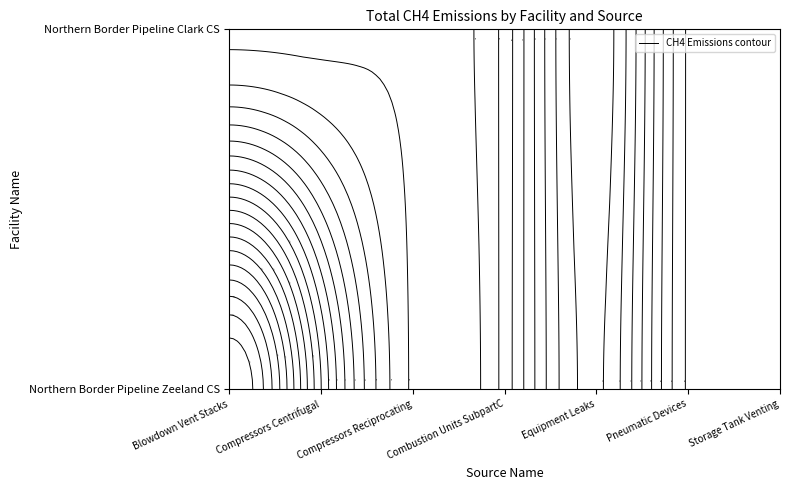

At how many categories does at least one series exceed 16?

1